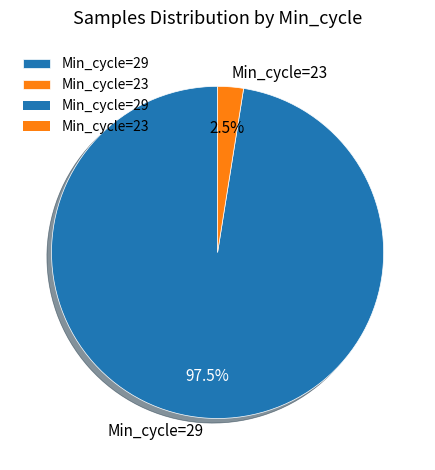

Do Min_cycle=23 and Min_cycle=29 together represent more than half of the pie?

Yes